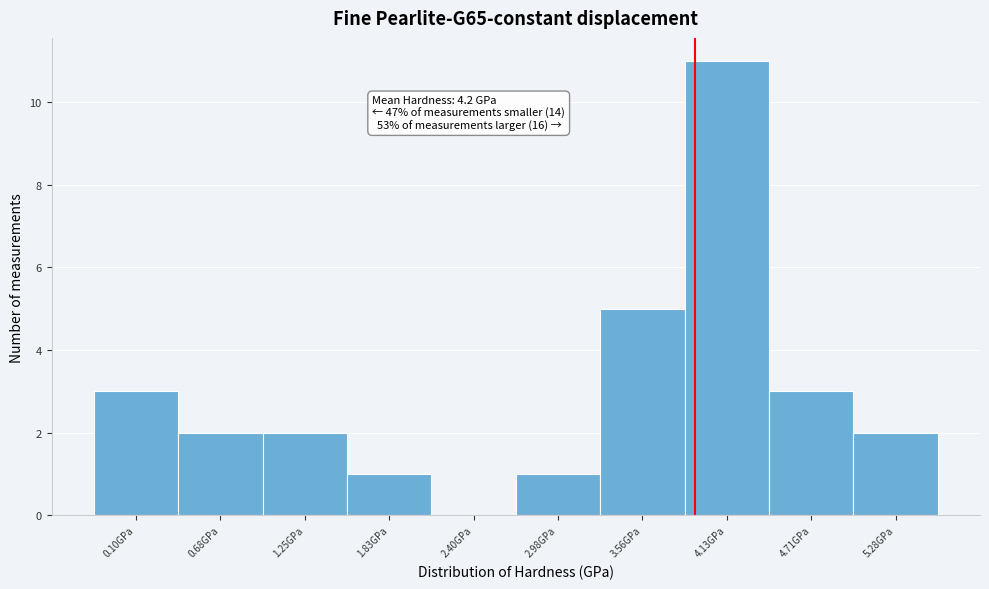

Reading left to right, what are all the values shown in this chart?

0.10GPa=3	0.68GPa=2	1.25GPa=2	1.83GPa=1	2.40GPa=0	2.98GPa=1	3.56GPa=5	4.13GPa=11	4.71GPa=3	5.28GPa=2